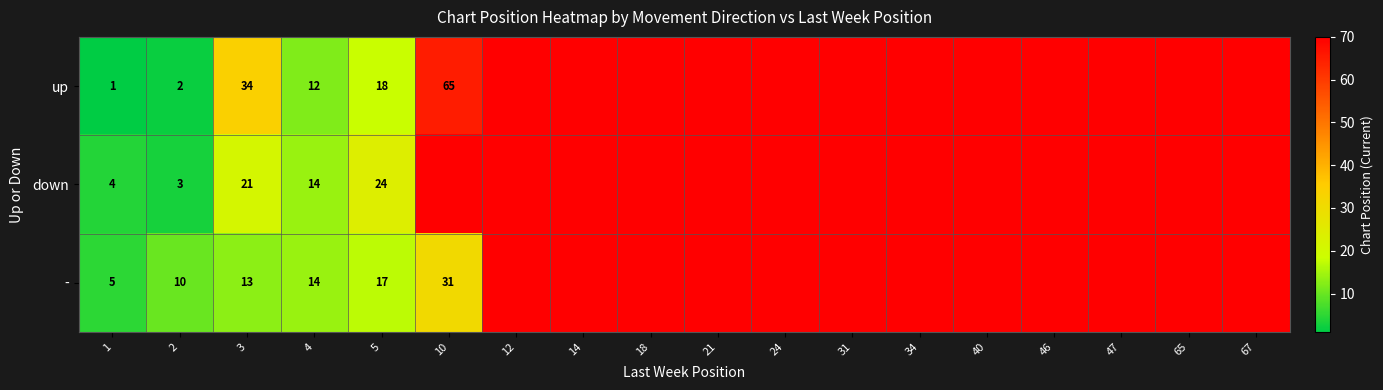

Is it true that - equals 13 at 3?

True